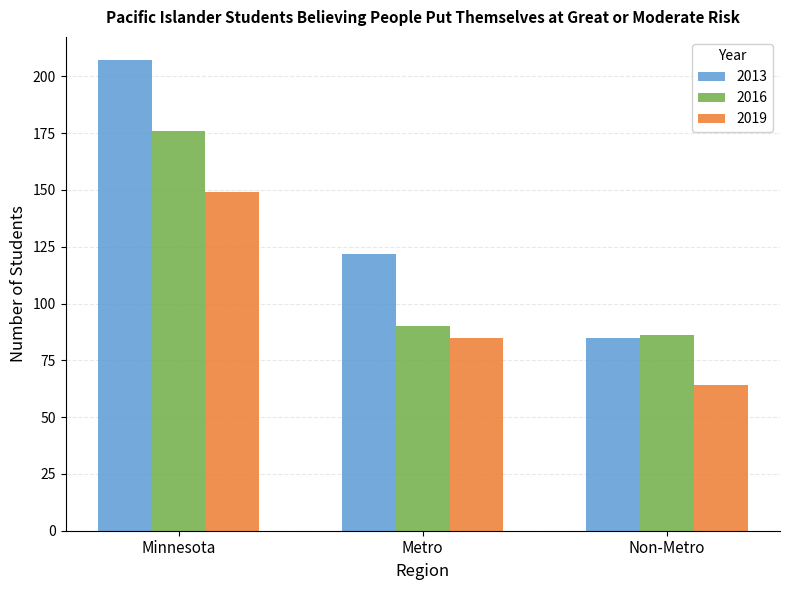

How many data points does each series have?

3